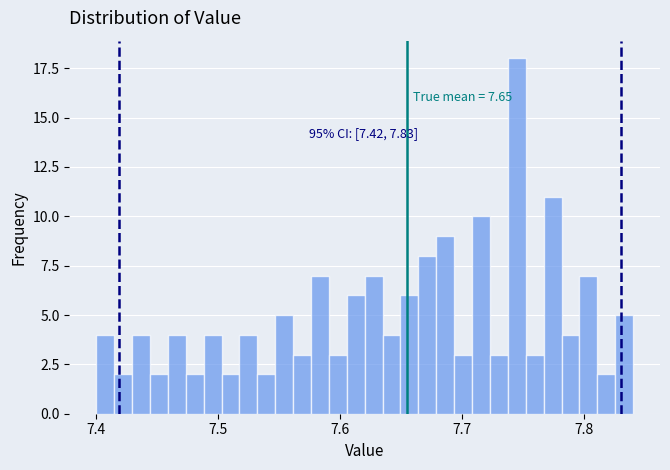

Read against the x-axis, roughly where is the centre of the tallest bar?

7.74